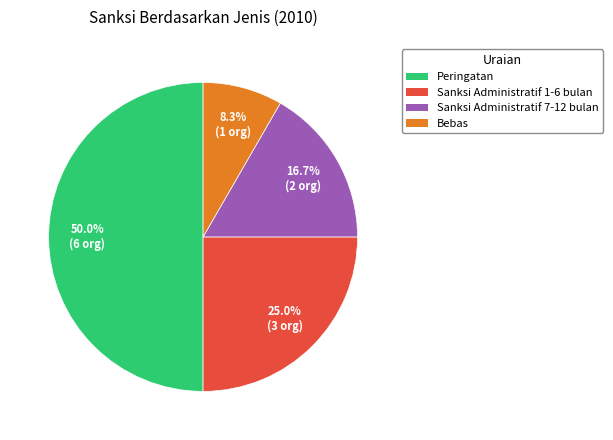

To the nearest percent, what portion does Sanksi Administratif 7-12 bulan represent?

17%